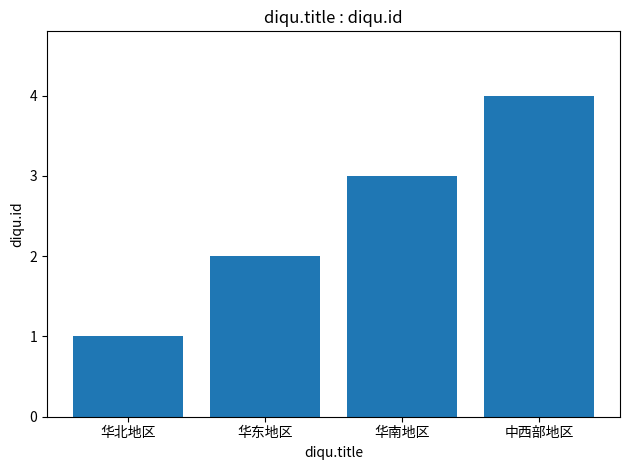

What is the label of the 4th bar from the right?

华北地区